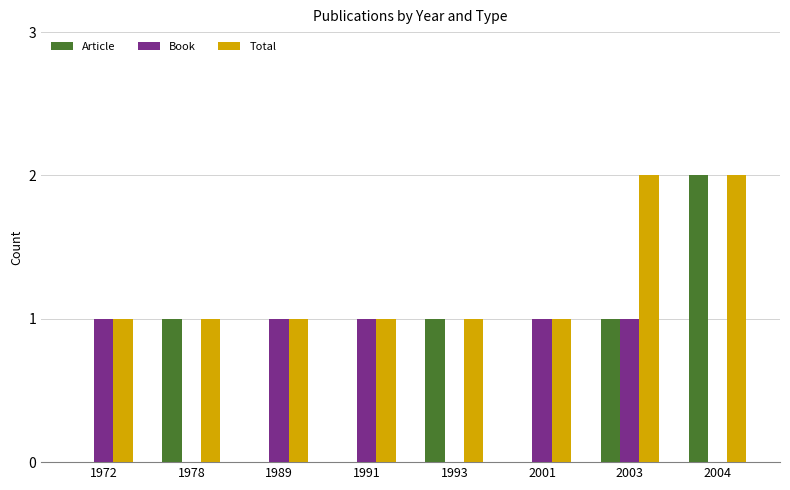

True or false: Article has a value of 2 at 2003.

False